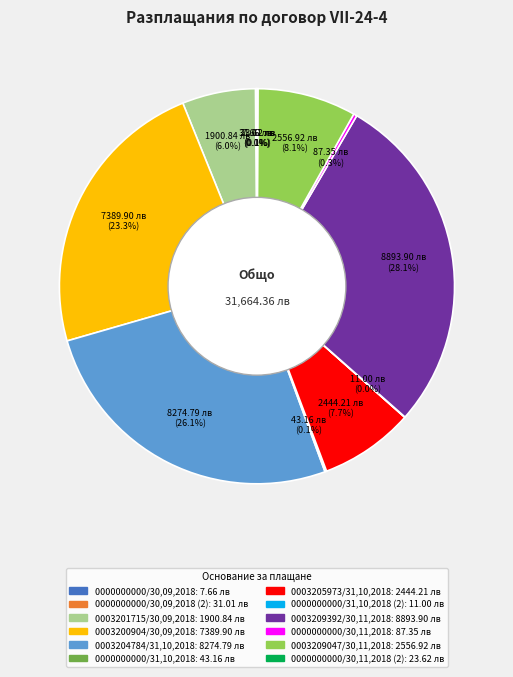

Is there a majority slice in this chart?

No